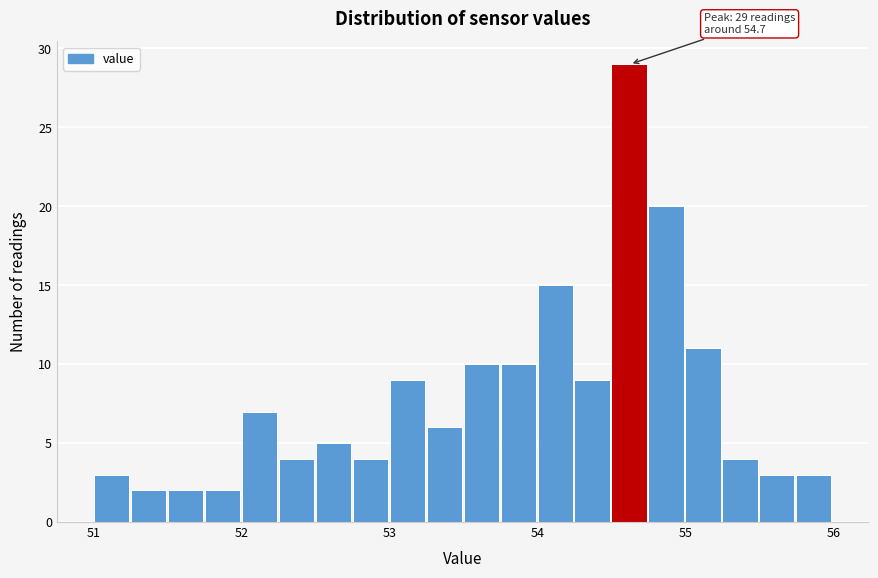

Read against the x-axis, roughly where is the centre of the tallest bar?

54.6